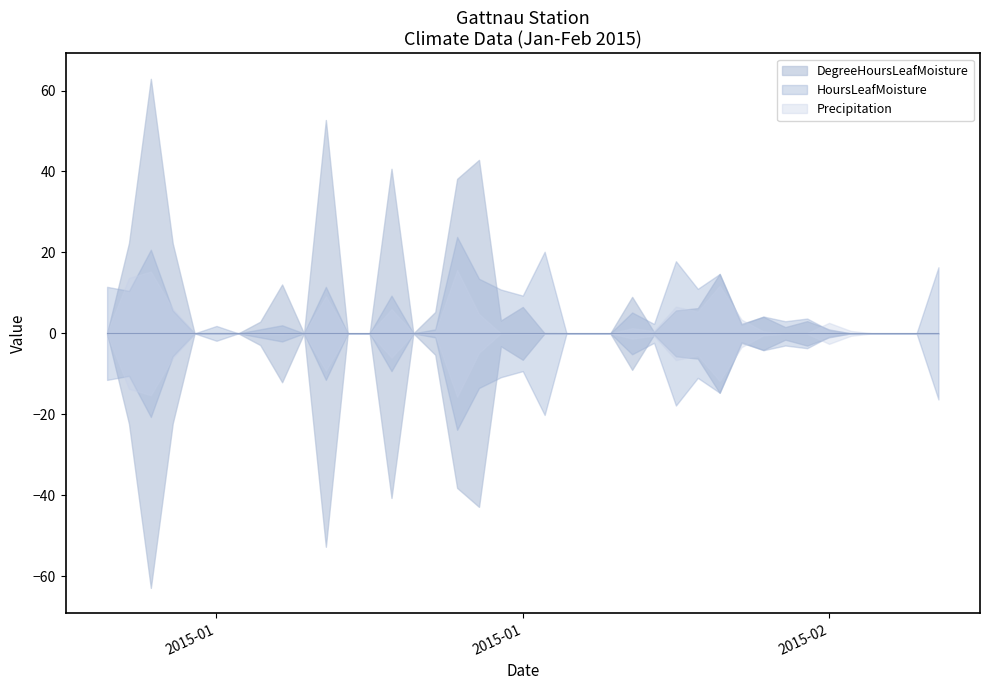

True or false: Precipitation has more than 1 interior local peaks.

True